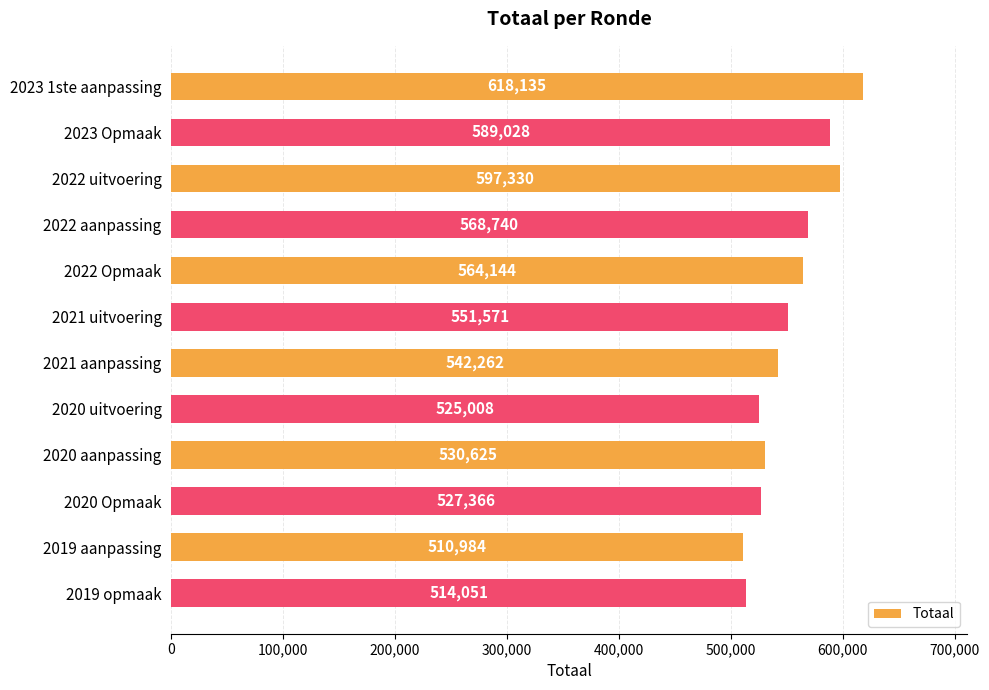

What is the maximum value shown in the chart?

618135